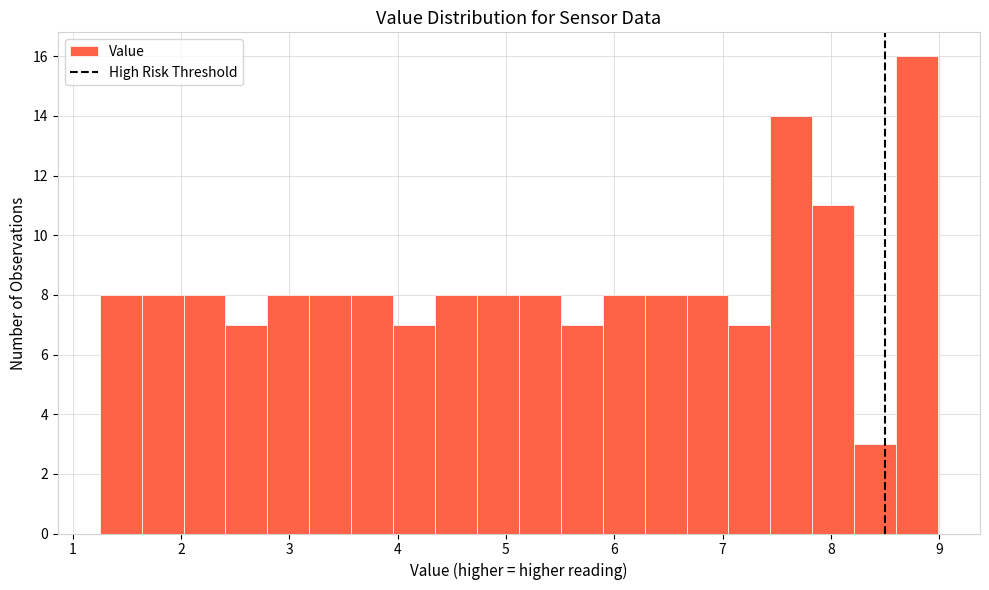

Around what value on the x-axis is the tallest bar? Give the approximate position of its centre, as read against the axis.

8.8